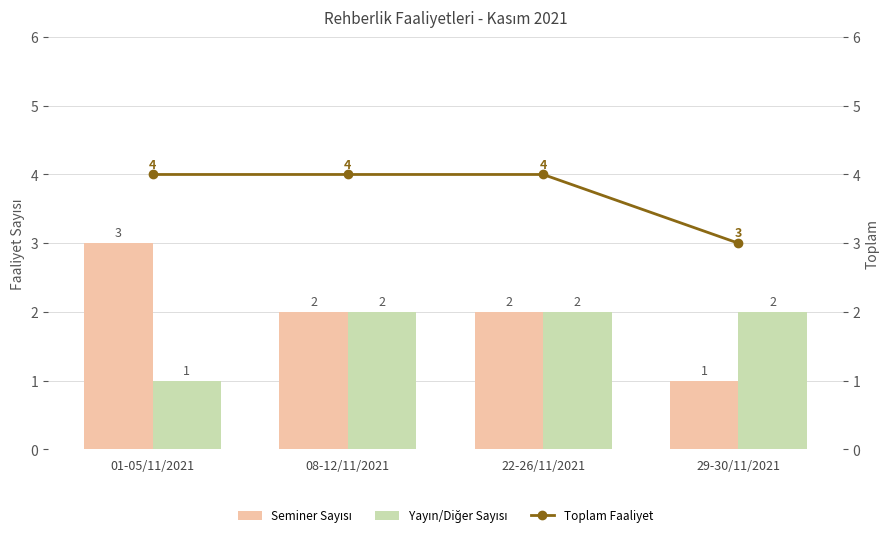

What position from the right is 22-26/11/2021?

2